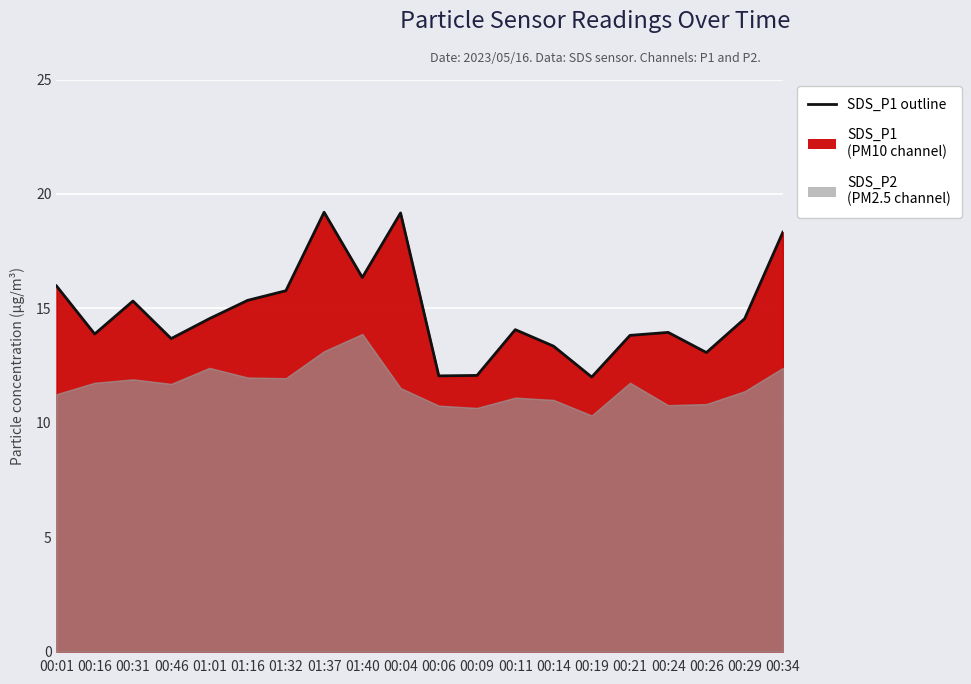

What is the maximum value shown in the chart?

19.2